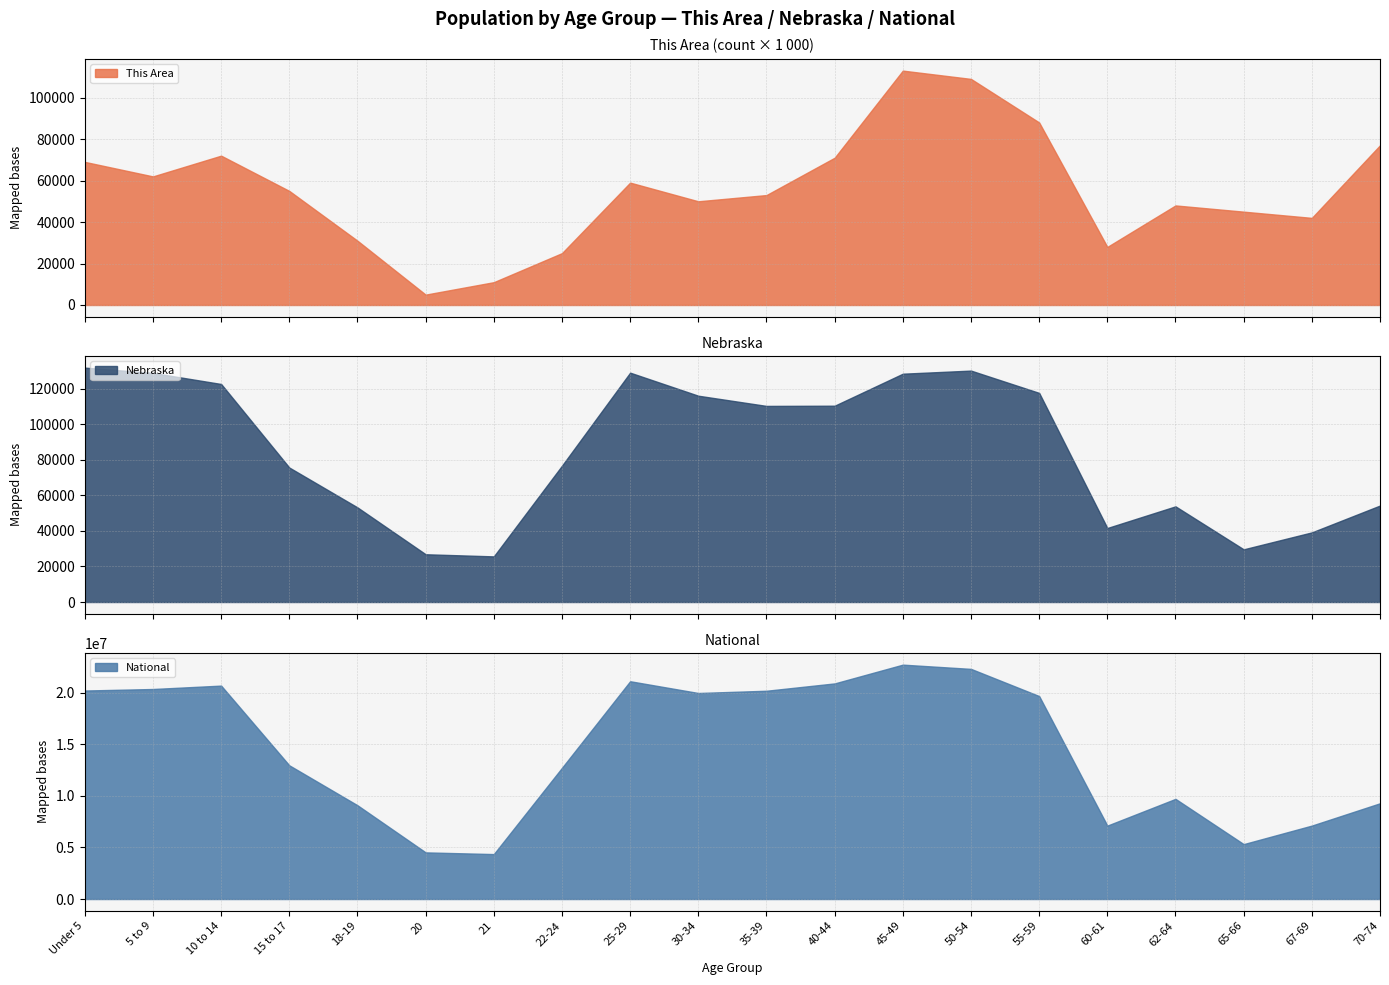

Which category has the lowest value across all series?

20